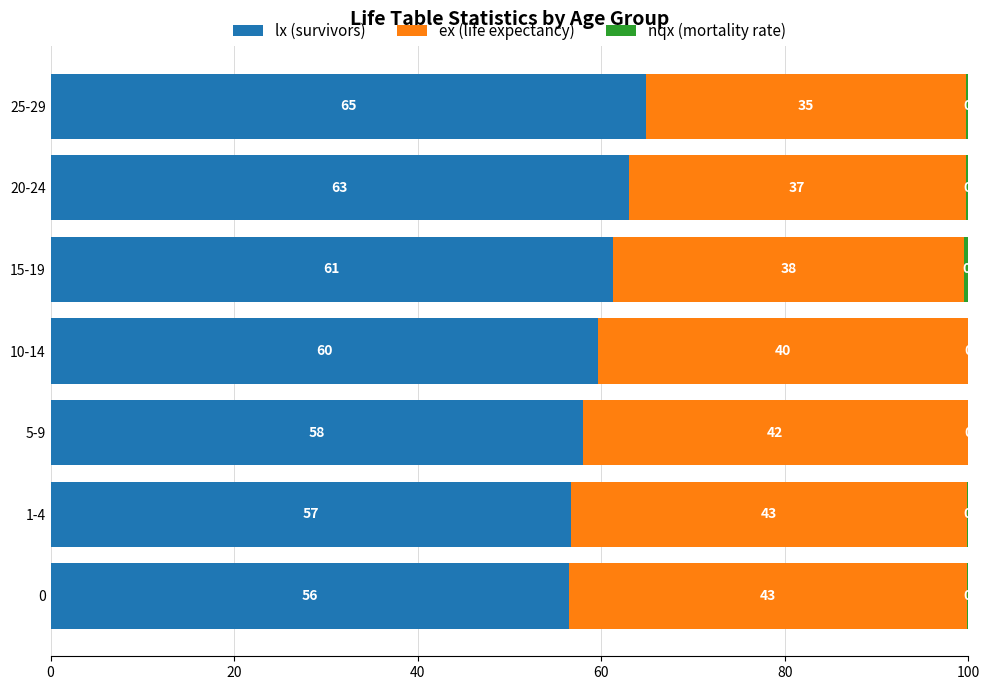

At which label is lx (survivors) closest to 60?

10-14